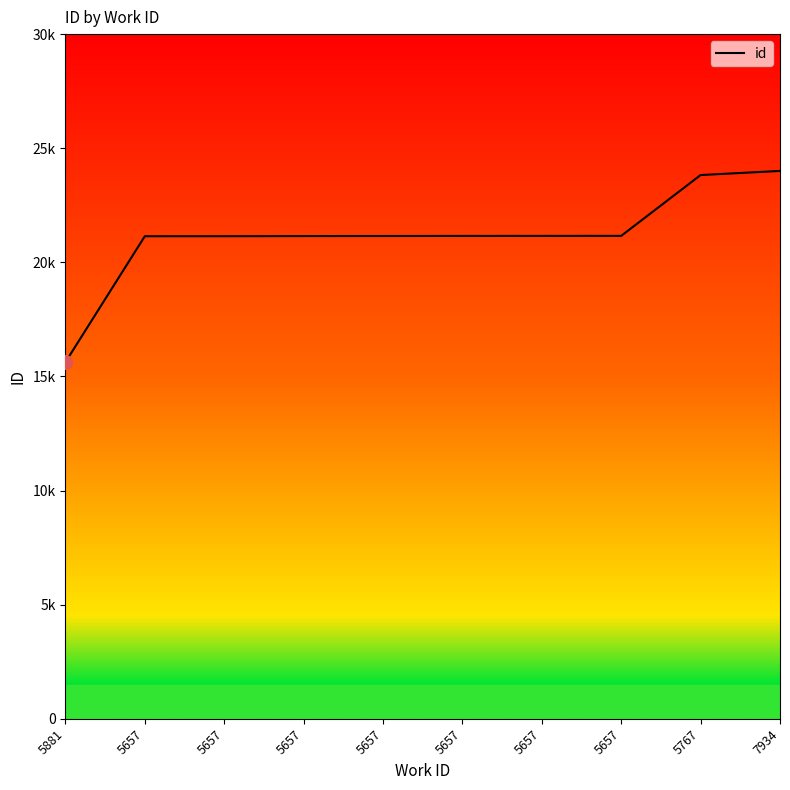

Does the chart display data point markers on the line(s)?

No